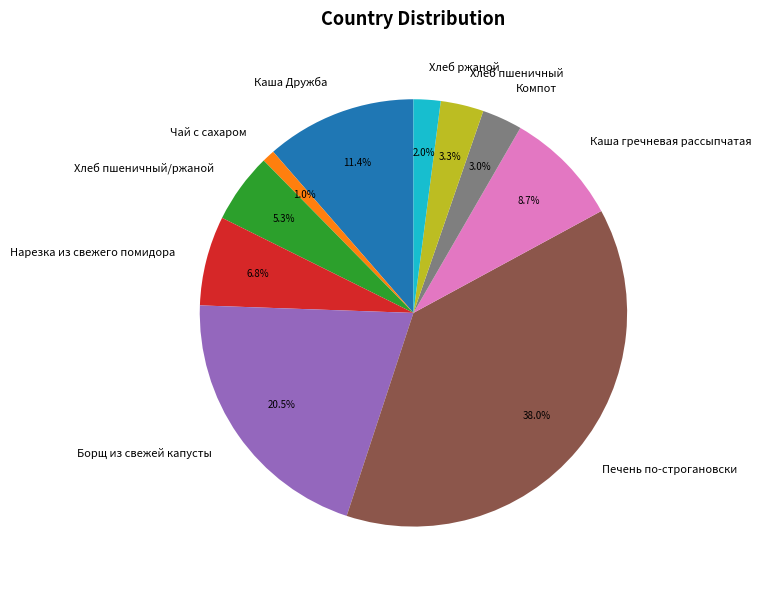

To the nearest percent, what is the difference between the largest and smallest slice percentages?

37%